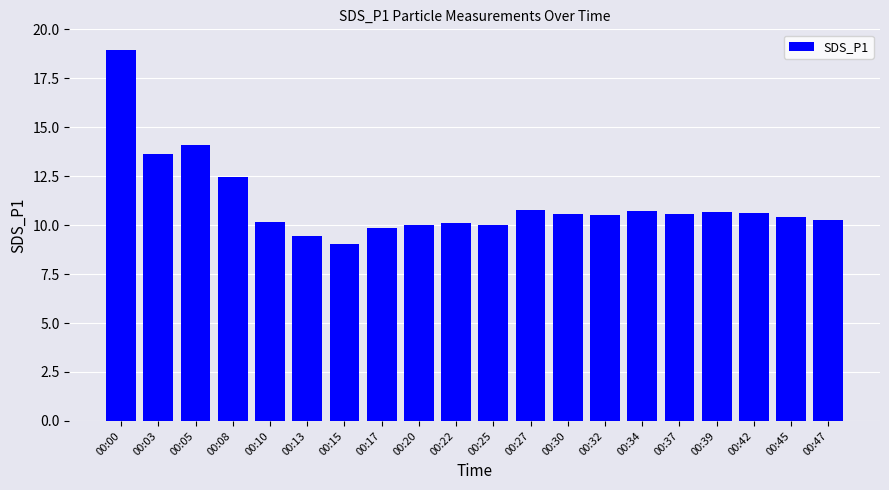

At which category does the chart reach its peak across all series?

00:00